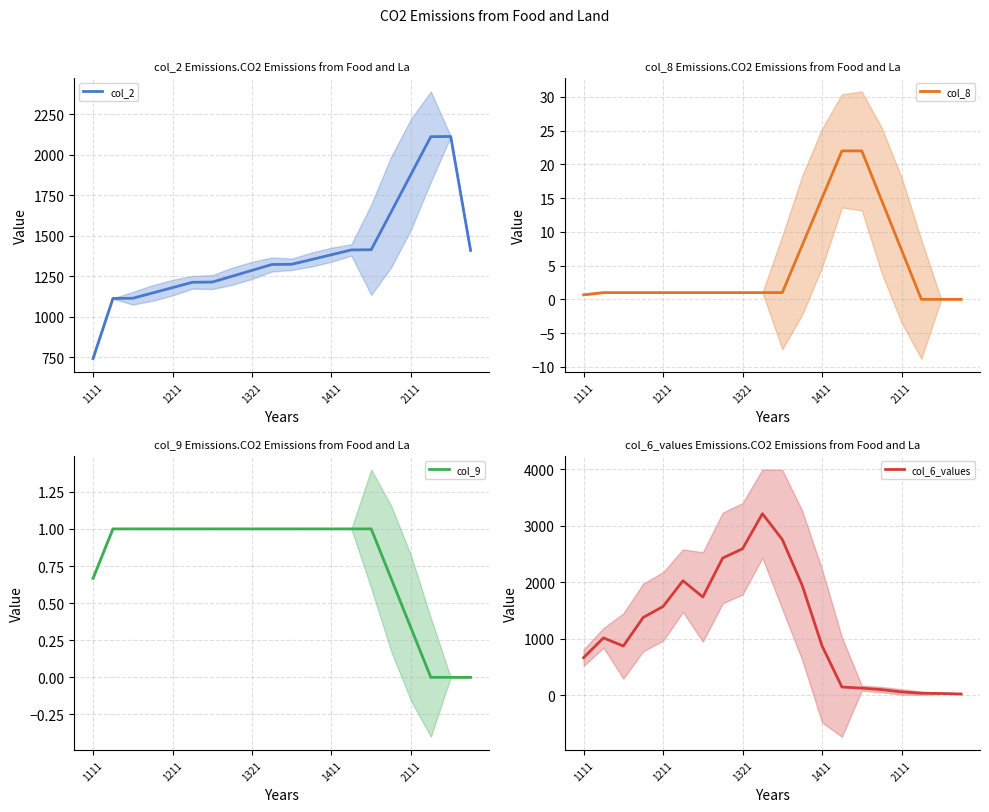

Which category has the lowest value in the col_2 series?

1111